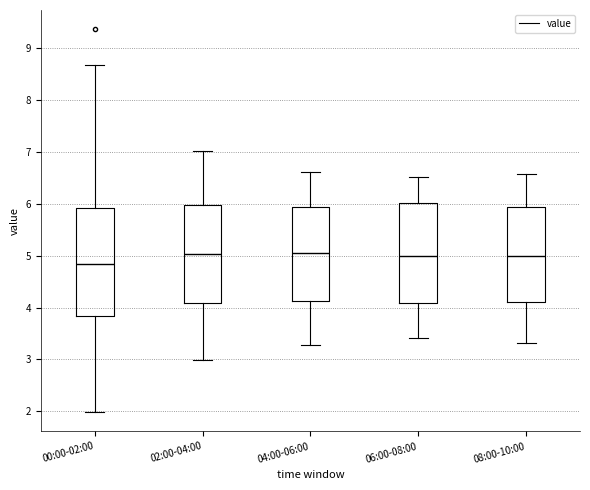

Where is the upper edge of the box for 06:00-08:00 on the y-axis? The values are not printed on the chart, so give them approximately, as read against the axis.

6.0